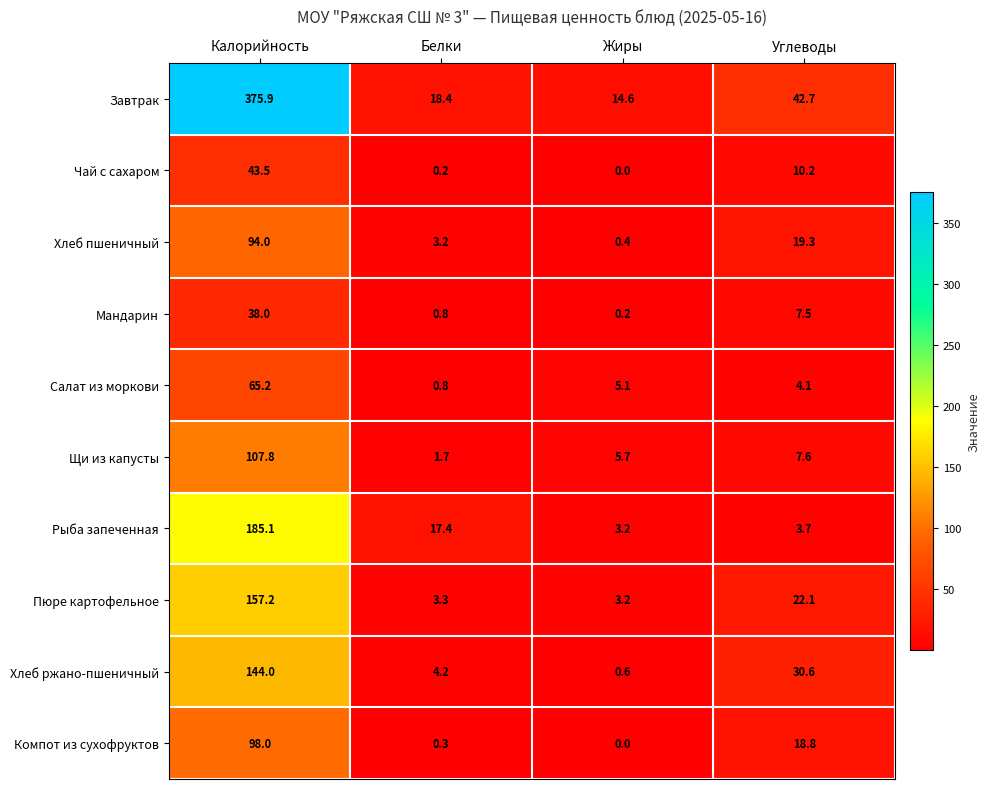

True or false: Щи из капусты has a value of 2.8 at Белки.

False